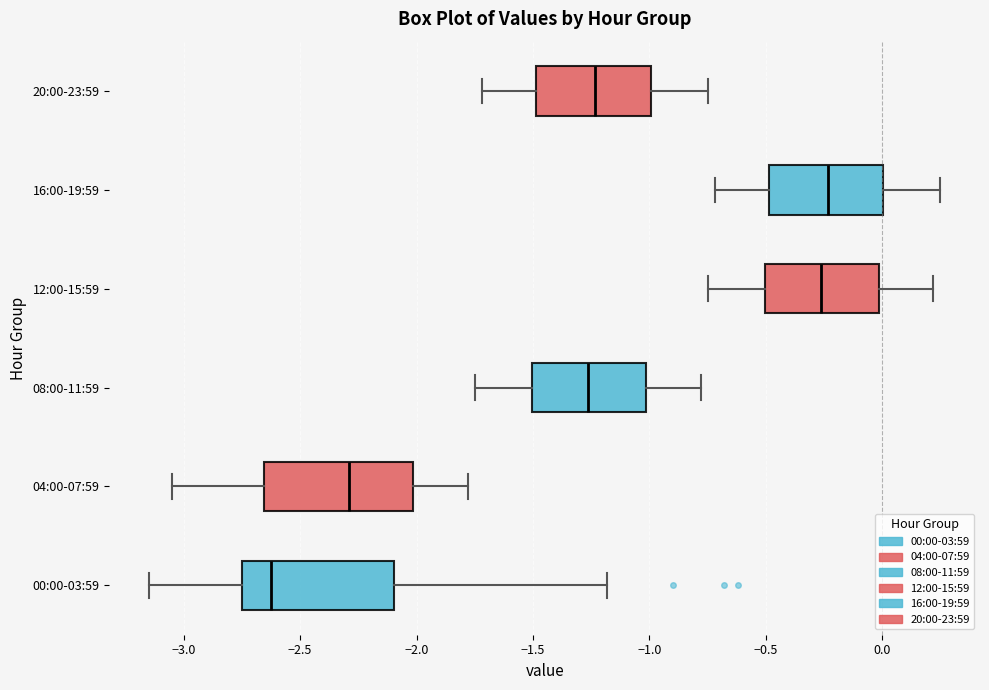

Reading bottom to top, read every box against the x-axis: the position of its median line, the range the box covers, and the ends of its whiskers. The values are not printed on the chart, so give them approximately, as read against the axis.

00:00-03:59: median -2.60, box -2.75 to -2.10, whiskers -3.15 to -1.20
04:00-07:59: median -2.30, box -2.65 to -2.00, whiskers -3.05 to -1.80
08:00-11:59: median -1.25, box -1.50 to -1.00, whiskers -1.75 to -0.80
12:00-15:59: median -0.25, box -0.50 to 0.00, whiskers -0.75 to 0.20
16:00-19:59: median -0.25, box -0.50 to 0.00, whiskers -0.70 to 0.25
20:00-23:59: median -1.25, box -1.50 to -1.00, whiskers -1.70 to -0.75